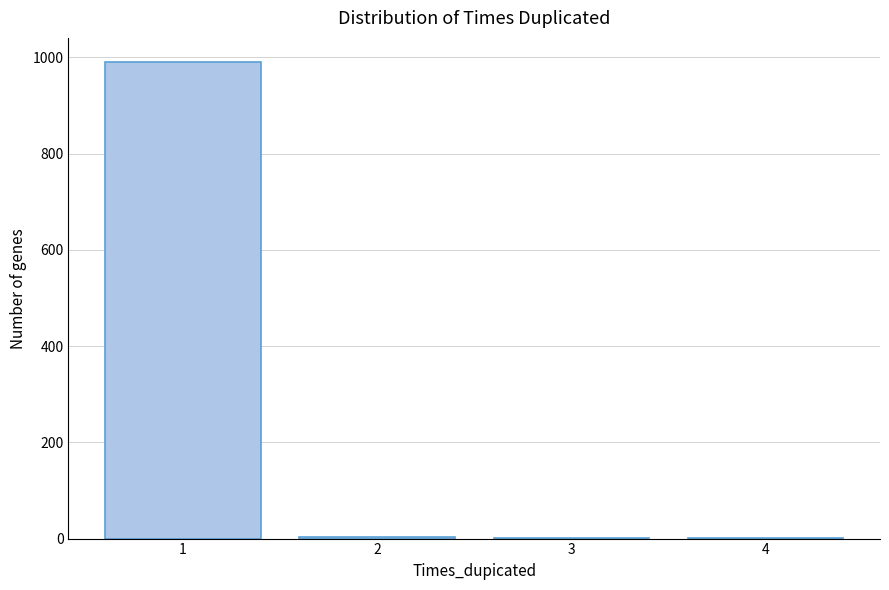

What is the maximum value shown in the chart?

991